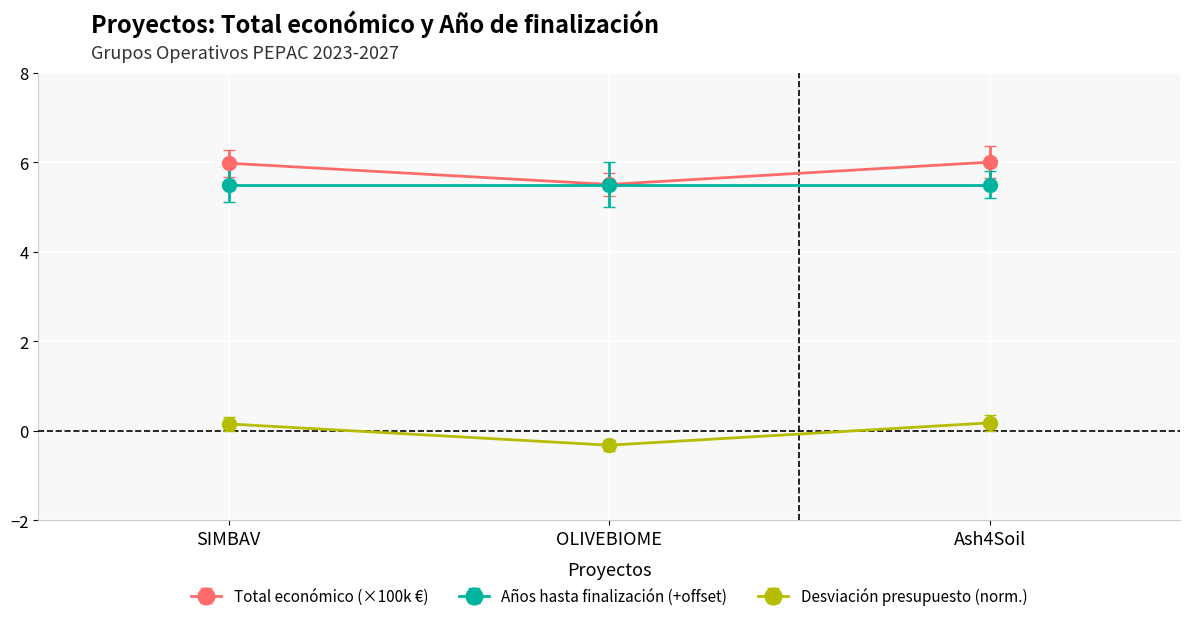

Reading left to right, extract all data points from this chart.

Total económico (×100k €): SIMBAV=6.0	OLIVEBIOME=5.5	Ash4Soil=6.0
Años hasta finalización (+offset): SIMBAV=5.5	OLIVEBIOME=5.5	Ash4Soil=5.5
Desviación presupuesto (norm.): SIMBAV=0.2	OLIVEBIOME=-0.3	Ash4Soil=0.2